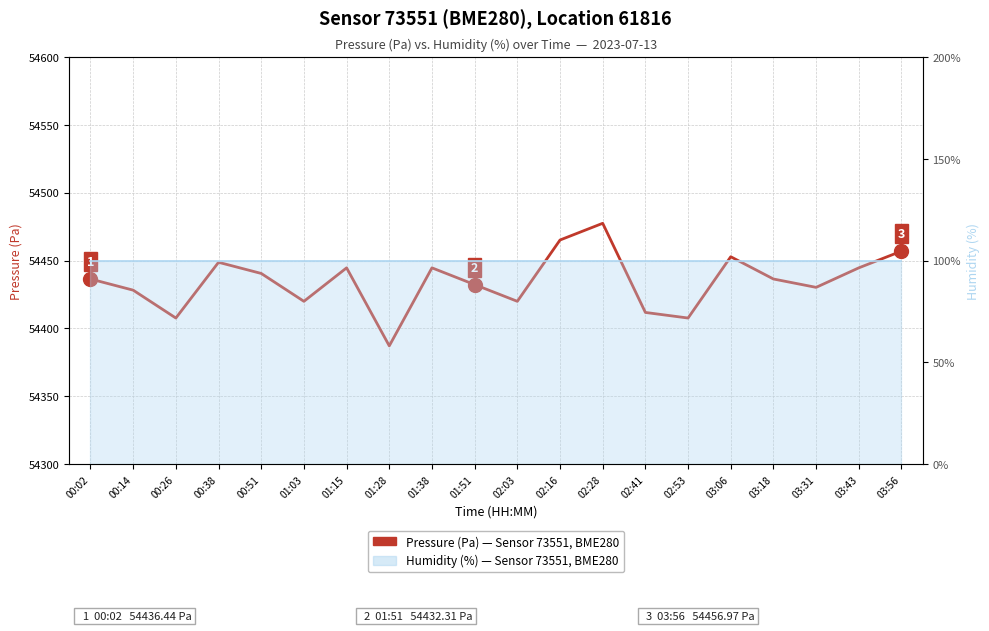

Rank the categories by value from highest to lowest.

02:28, 02:16, 03:56, 03:06, 00:38, 01:15, 01:38, 03:43, 00:51, 00:02, 03:18, 01:51, 03:31, 00:14, 01:03, 02:03, 02:41, 00:26, 02:53, 01:28